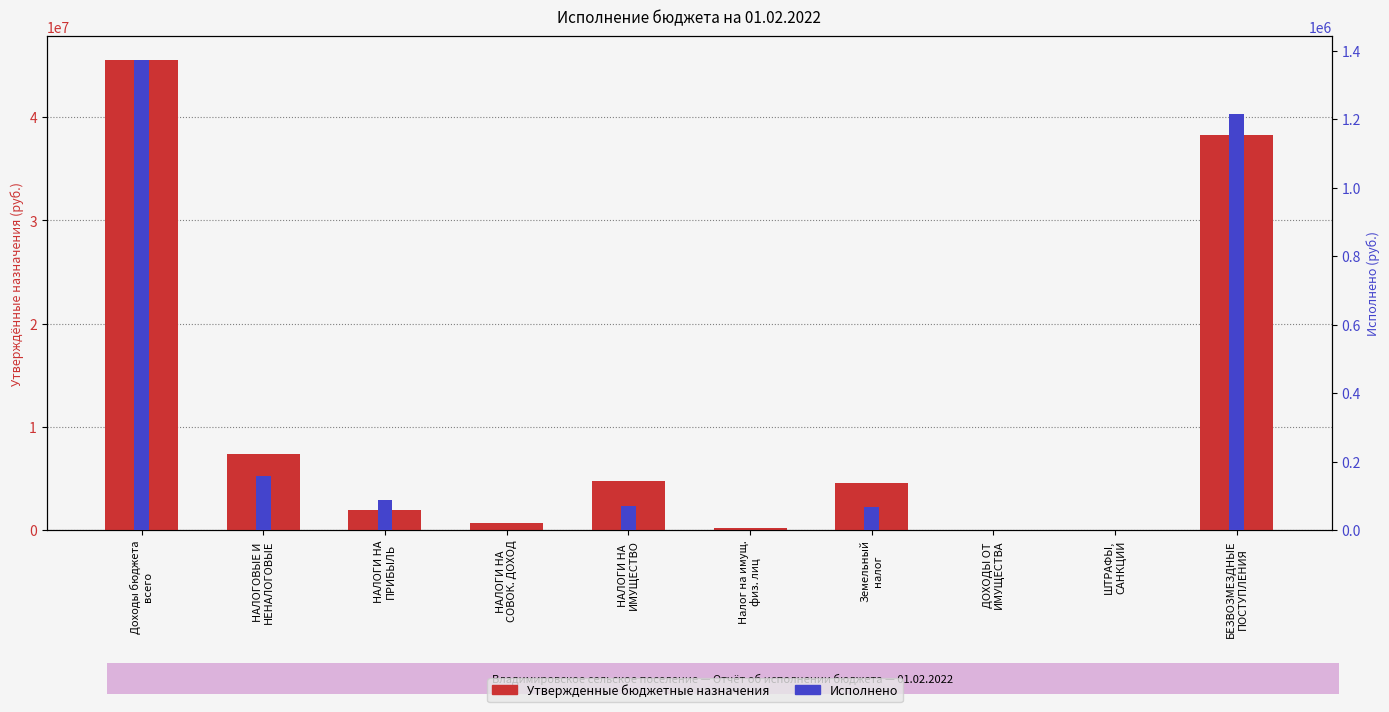

What is the average value of the Исполнено series?

297539.0